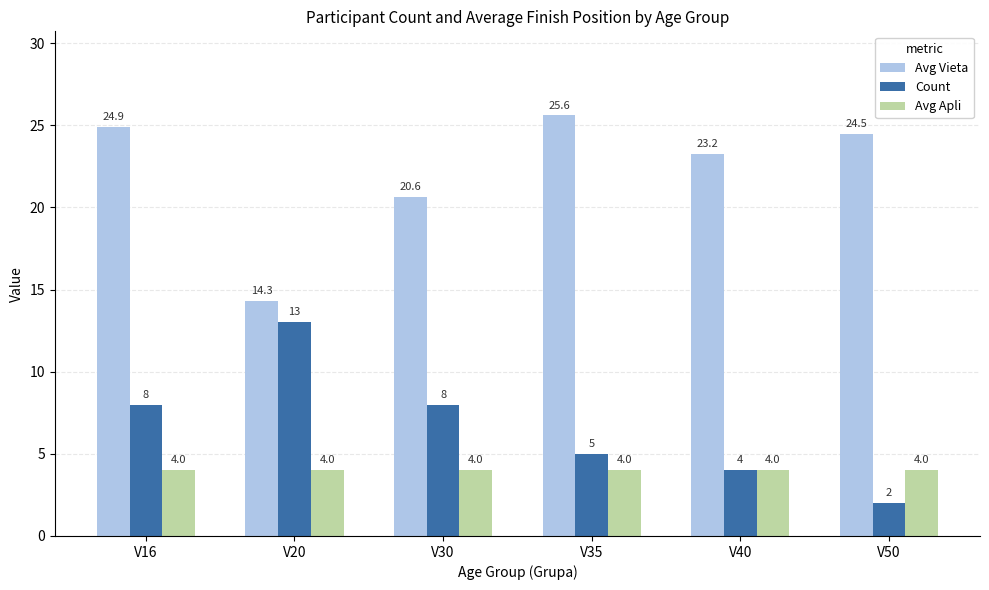

Rank the categories by Avg Vieta value from highest to lowest.

V35, V16, V50, V40, V30, V20